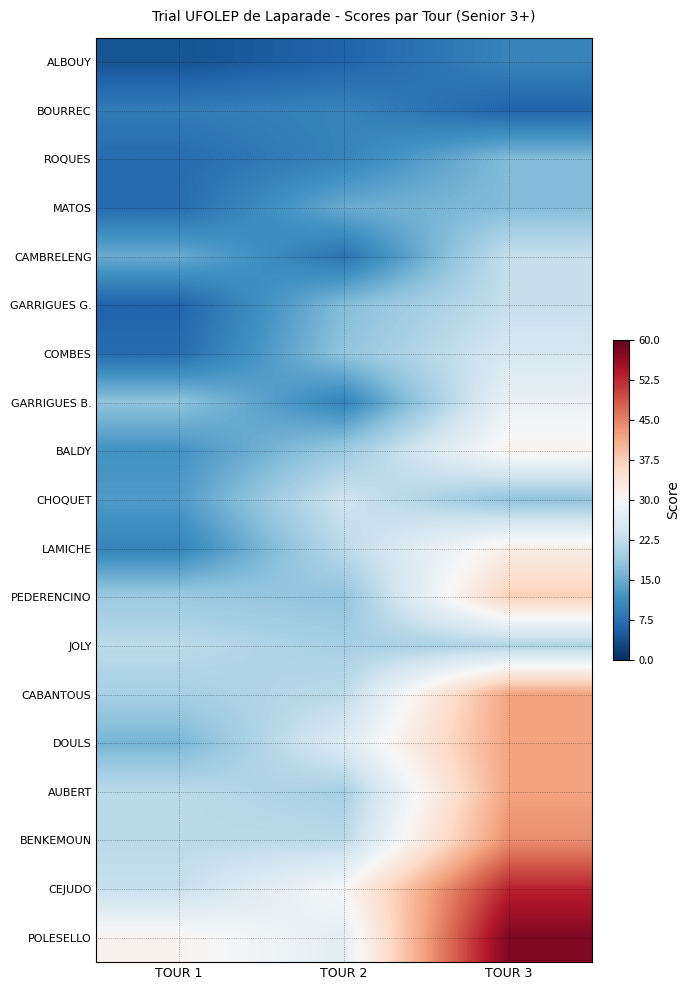

Reading left to right, what are all the values shown in this chart?

ALBOUY: TOUR 1=4	TOUR 2=6	TOUR 3=10
BOURREC: TOUR 1=9	TOUR 2=10	TOUR 3=6
ROQUES: TOUR 1=7	TOUR 2=10	TOUR 3=17
MATOS: TOUR 1=7	TOUR 2=15	TOUR 3=17
CAMBRELENG: TOUR 1=15	TOUR 2=8	TOUR 3=23
GARRIGUES G.: TOUR 1=6	TOUR 2=17	TOUR 3=23
COMBES: TOUR 1=7	TOUR 2=18	TOUR 3=25
GARRIGUES B.: TOUR 1=18	TOUR 2=10	TOUR 3=28
BALDY: TOUR 1=12	TOUR 2=19	TOUR 3=31
CHOQUET: TOUR 1=13	TOUR 2=24	TOUR 3=18
LAMICHE: TOUR 1=10	TOUR 2=22	TOUR 3=32
PEDERENCINO: TOUR 1=19	TOUR 2=18	TOUR 3=37
JOLY: TOUR 1=22	TOUR 2=20	TOUR 3=21
CABANTOUS: TOUR 1=20	TOUR 2=22	TOUR 3=42
DOULS: TOUR 1=16	TOUR 2=26	TOUR 3=42
AUBERT: TOUR 1=22	TOUR 2=20	TOUR 3=42
BENKEMOUN: TOUR 1=22	TOUR 2=22	TOUR 3=44
CEJUDO: TOUR 1=23	TOUR 2=30	TOUR 3=53
POLESELLO: TOUR 1=31	TOUR 2=27	TOUR 3=58